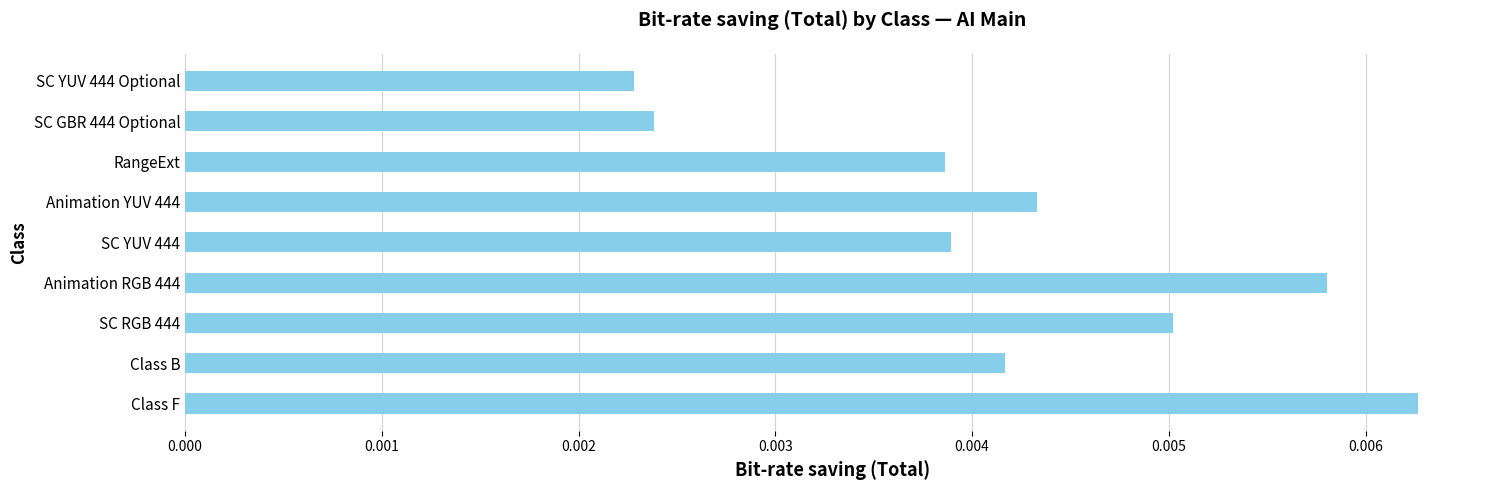

At which category does the chart reach its peak across all series?

Class F